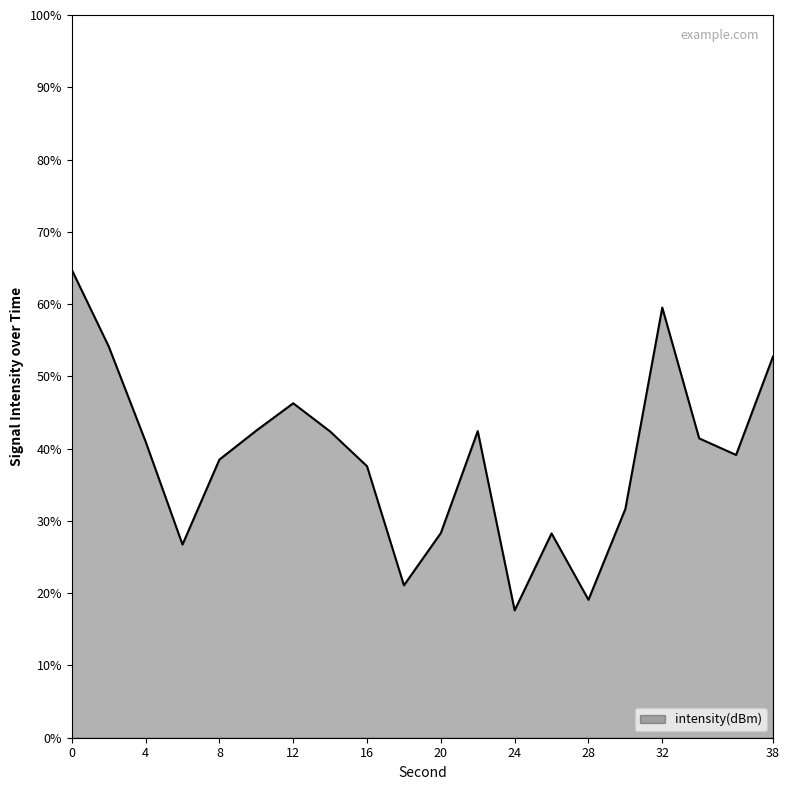

How many lines are shown in the chart?

1